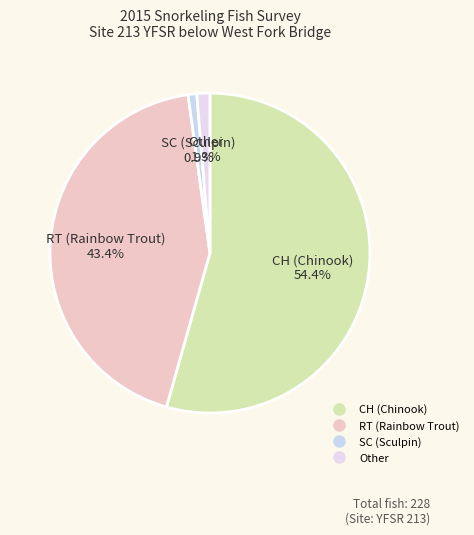

To the nearest percent, what is the combined percentage of SC and Other?

2%